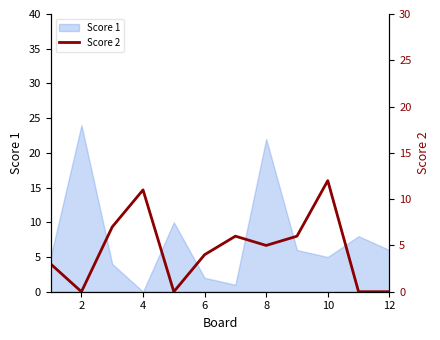

The value of Score 1 at 10 is 5. True or false?

True